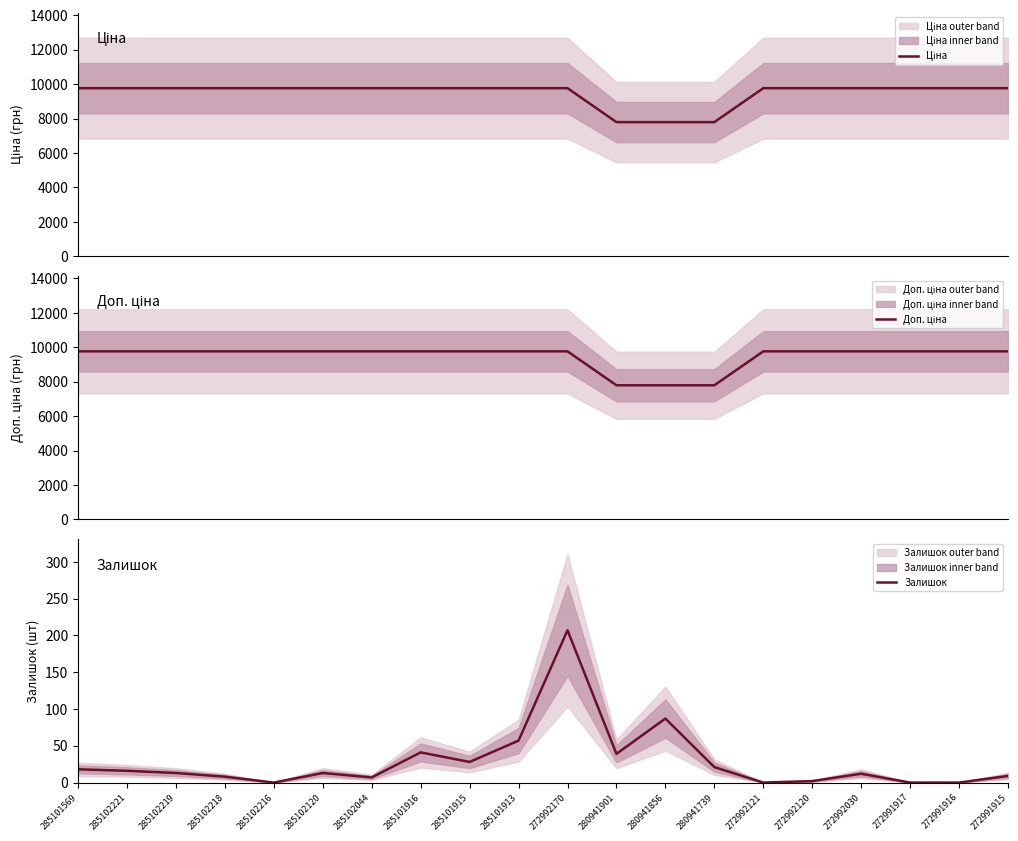

What are all the series names shown in the legend?

Ціна, Доп. ціна, Залишок